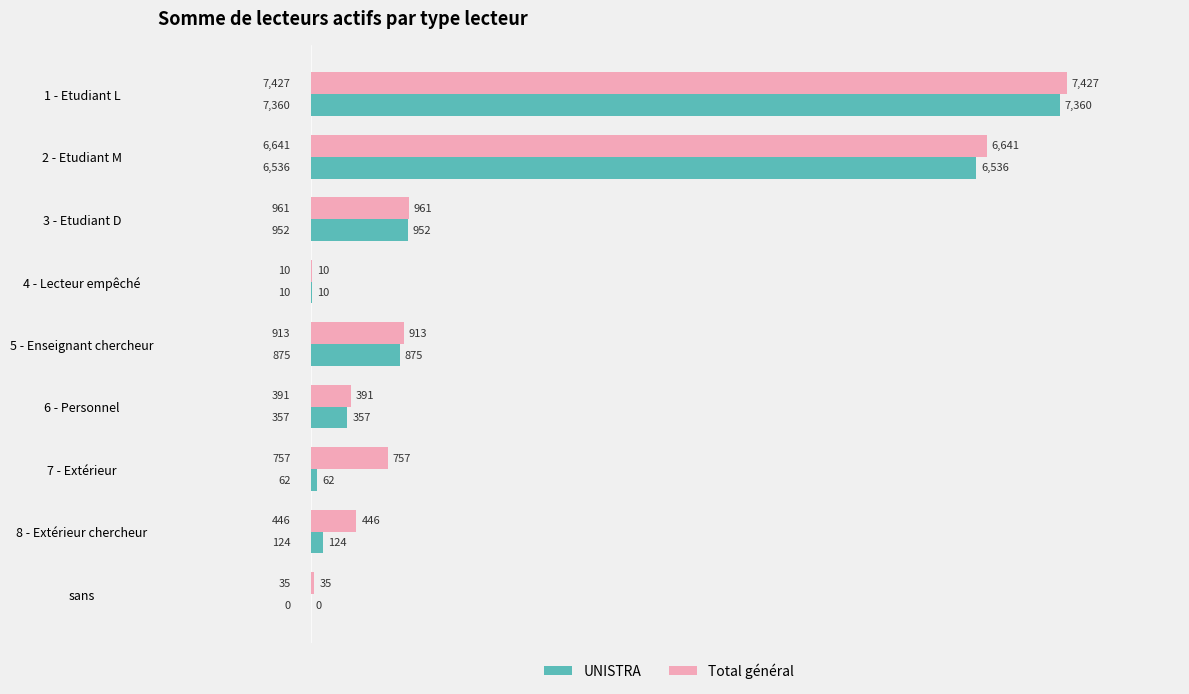

What is the sum of the UNISTRA values at 1 - Etudiant L and 6 - Personnel?

7717